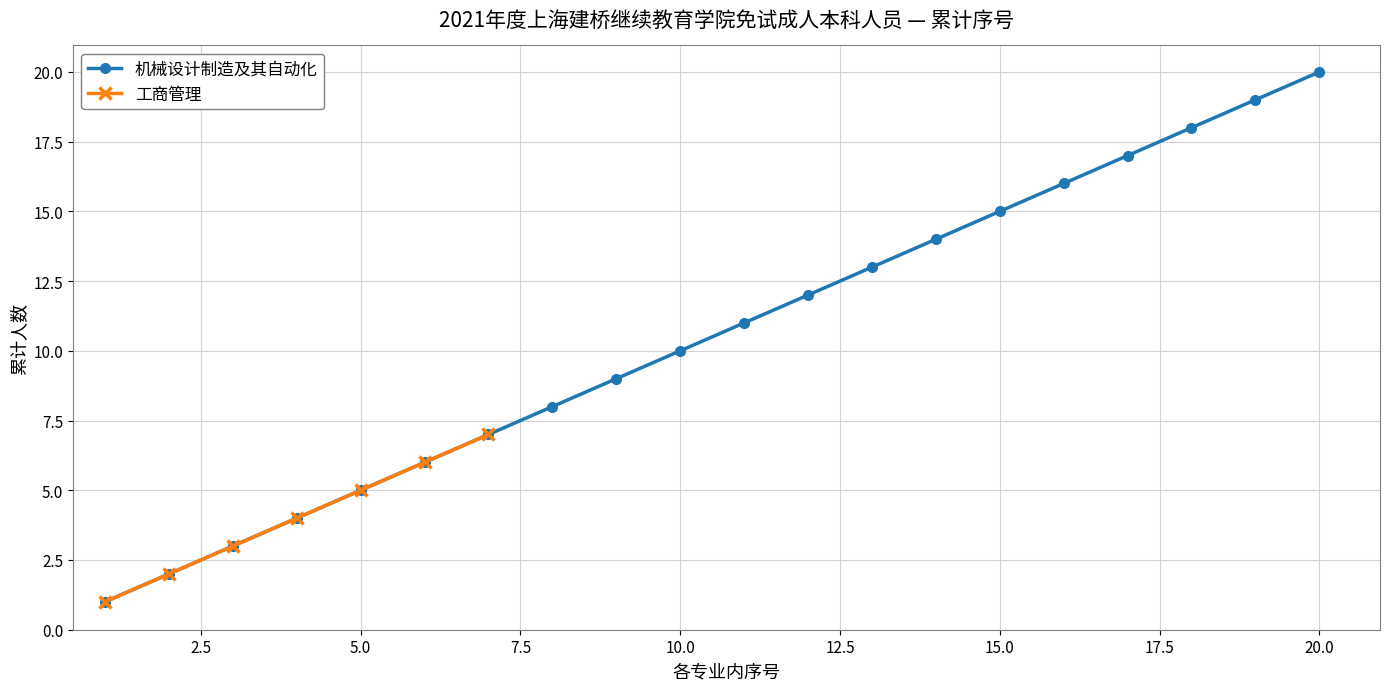

True or false: the data has more than 1 interior local peaks.

False